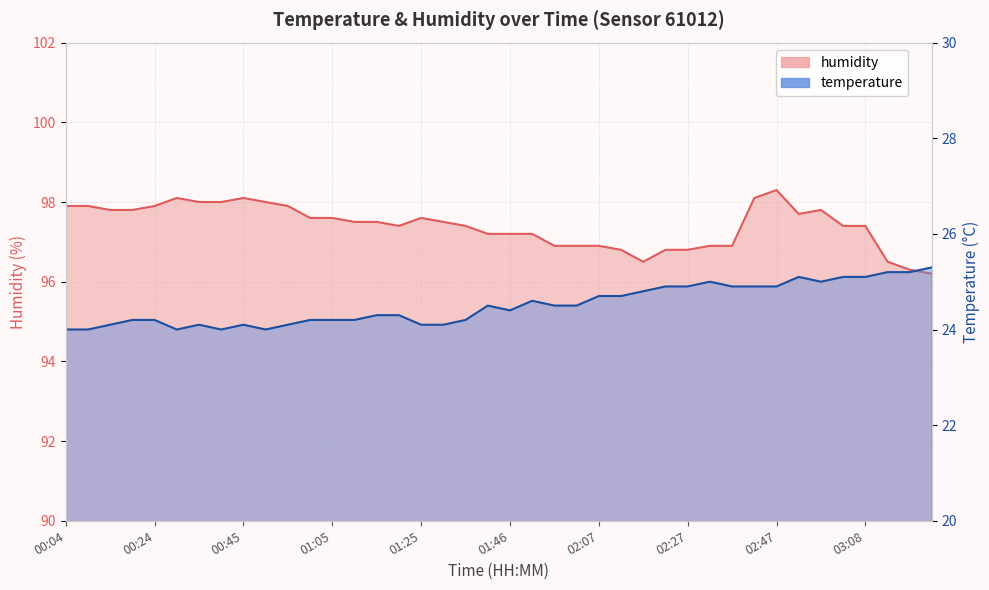

True or false: temperature has more than 2 points higher than both neighbors.

True